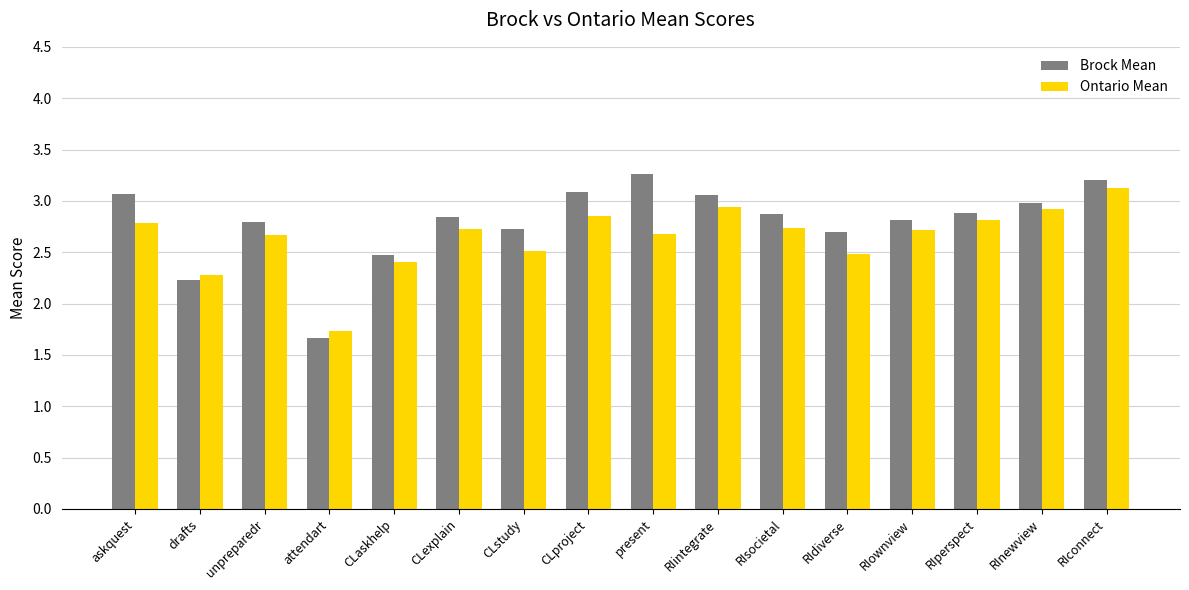

List the series in order of their overall mean, highest first.

Brock Mean, Ontario Mean